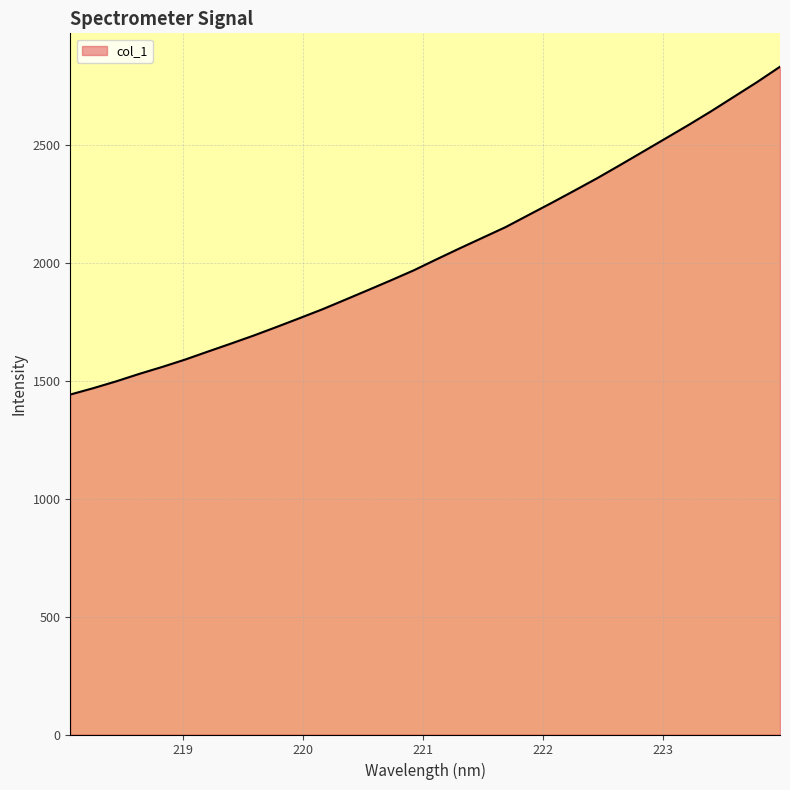

Does the chart have visible grid lines?

Yes